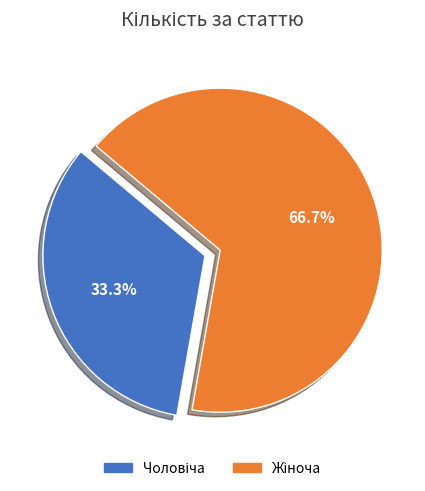

Does any single category account for the majority?

Yes